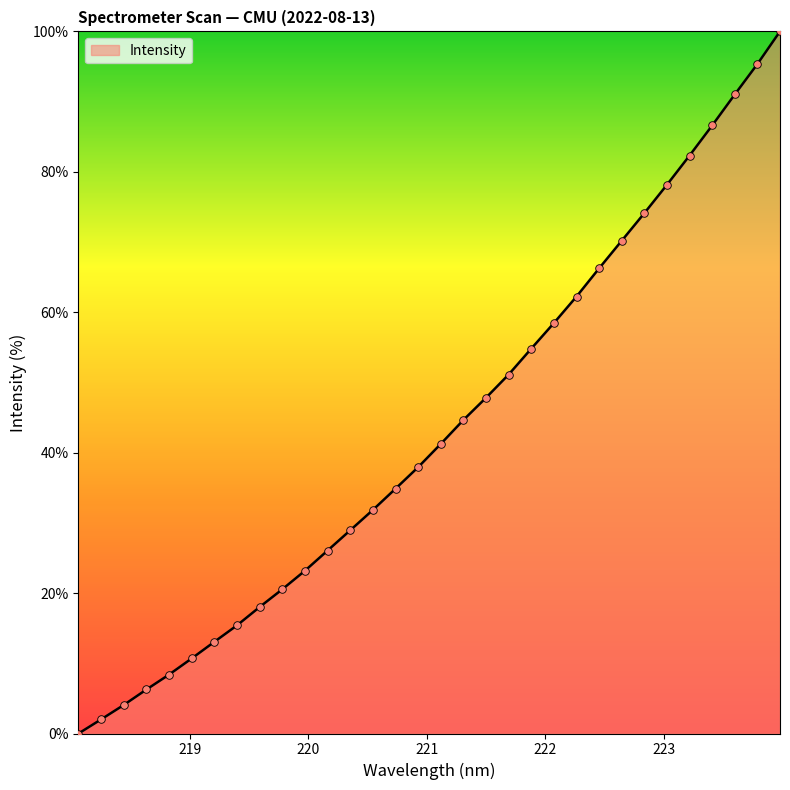

What is the maximum value shown in the chart?

100.0